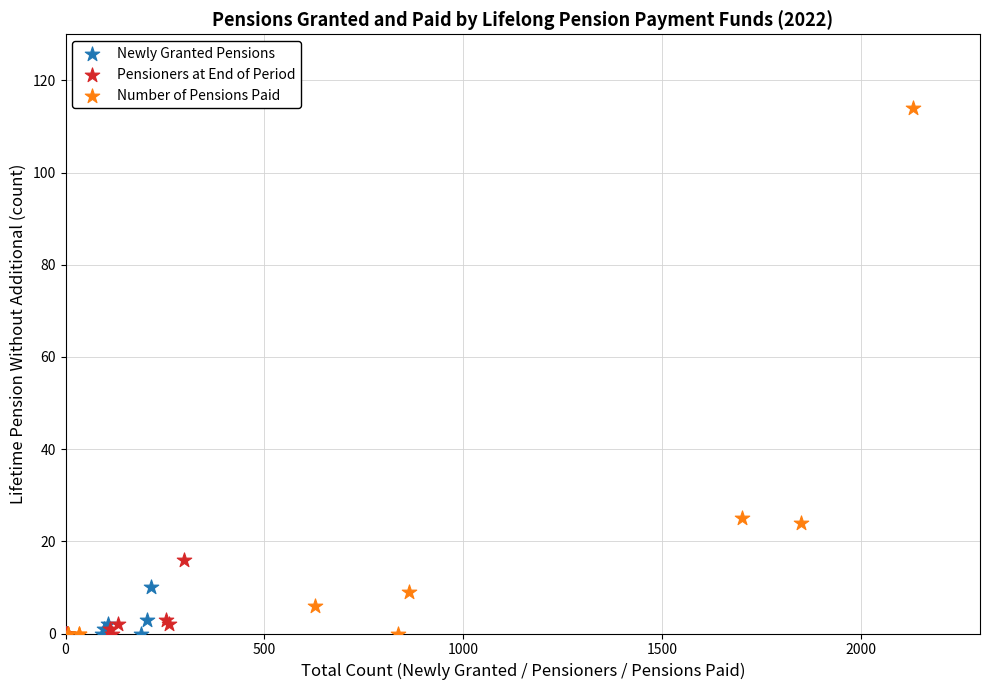

Which series has the largest Y range (max minus min)?

Number of Pensions Paid